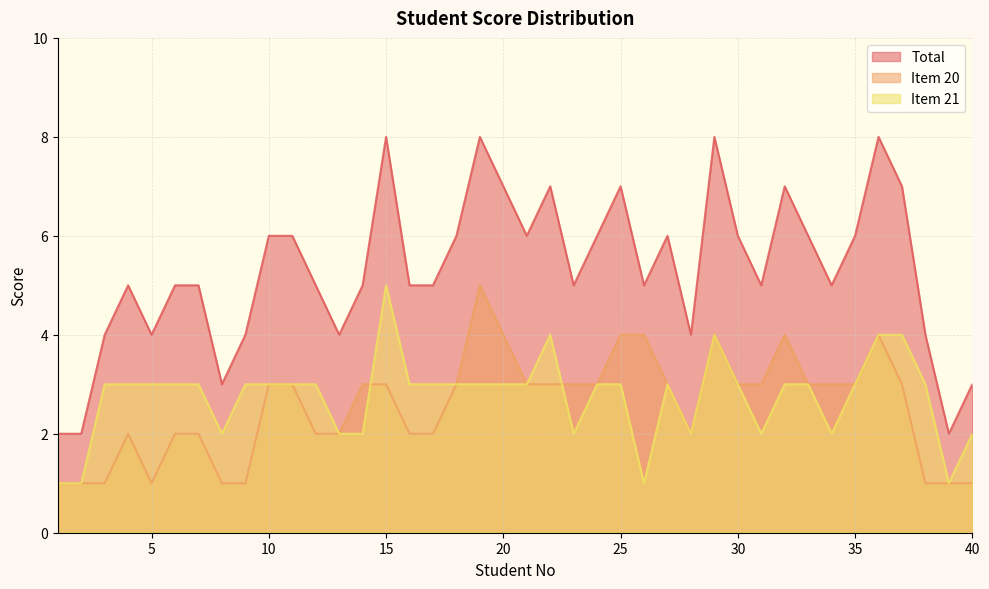

Between 36 and 26, which is larger?

36